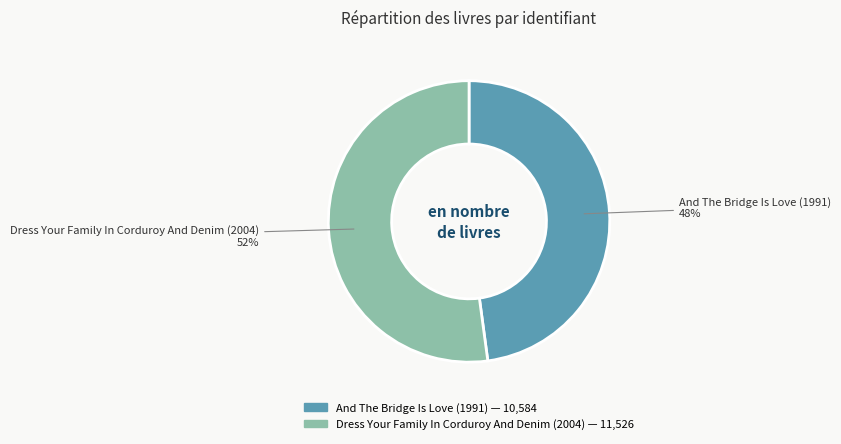

Is it true that Dress Your Family In Corduroy And Denim (2004) is 61% of the pie?

False